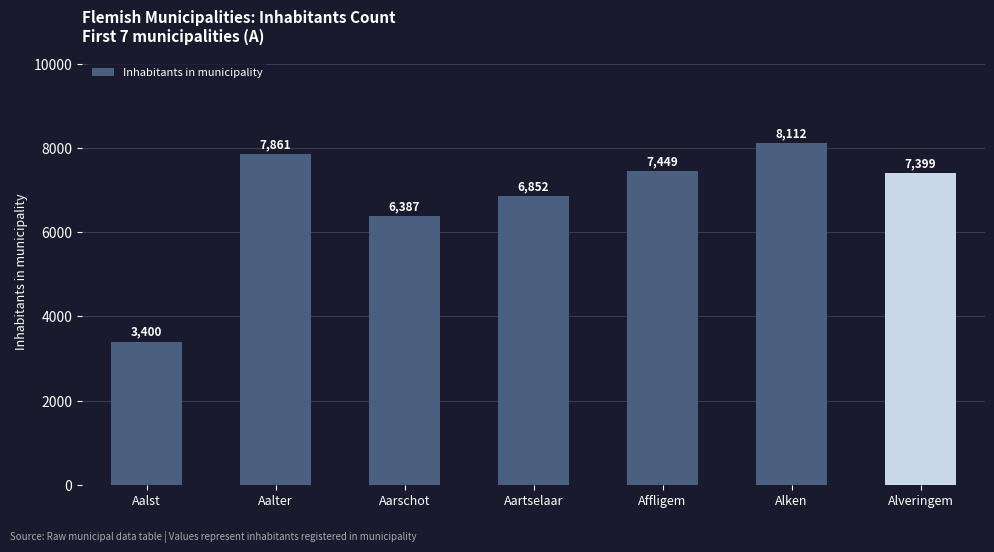

How many data points are less than 7399?

3